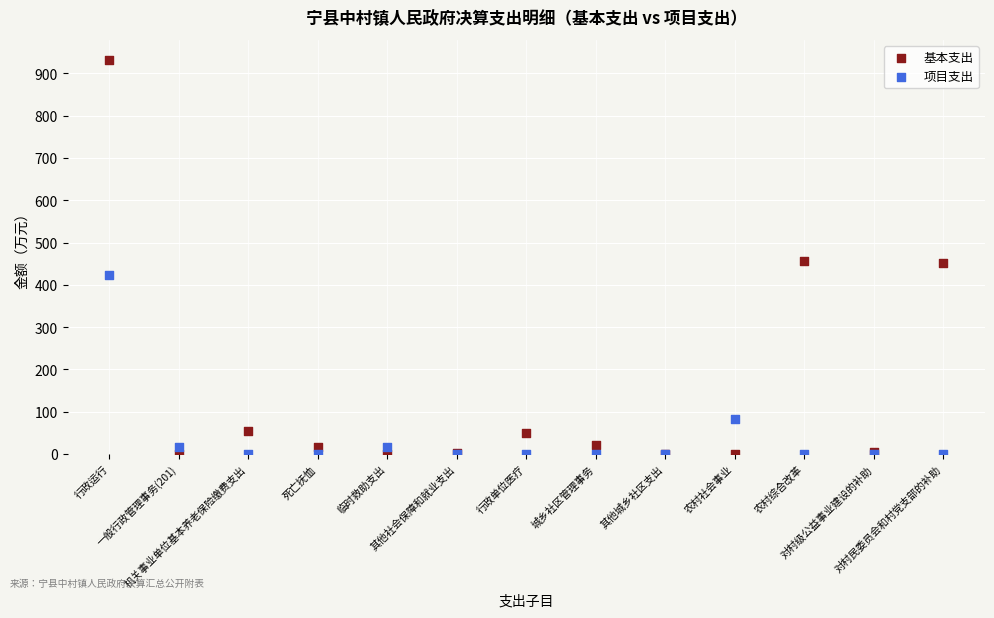

Which series contains the highest Y value?

基本支出